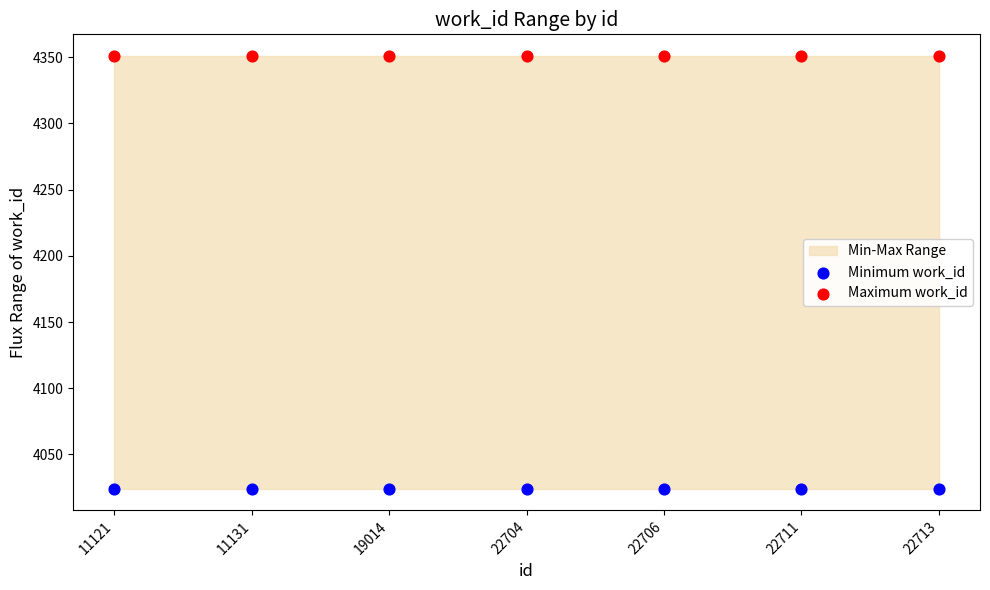

Which series contains the highest Y value?

Maximum work_id